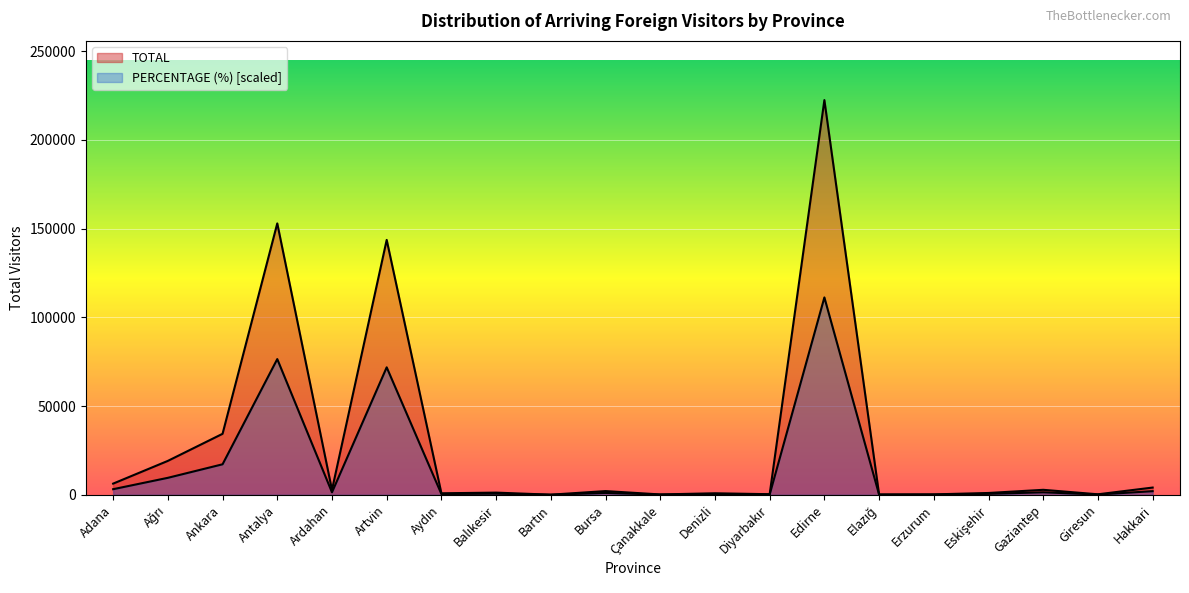

Rank the series by their average value, from lowest to highest.

PERCENTAGE (%), TOTAL